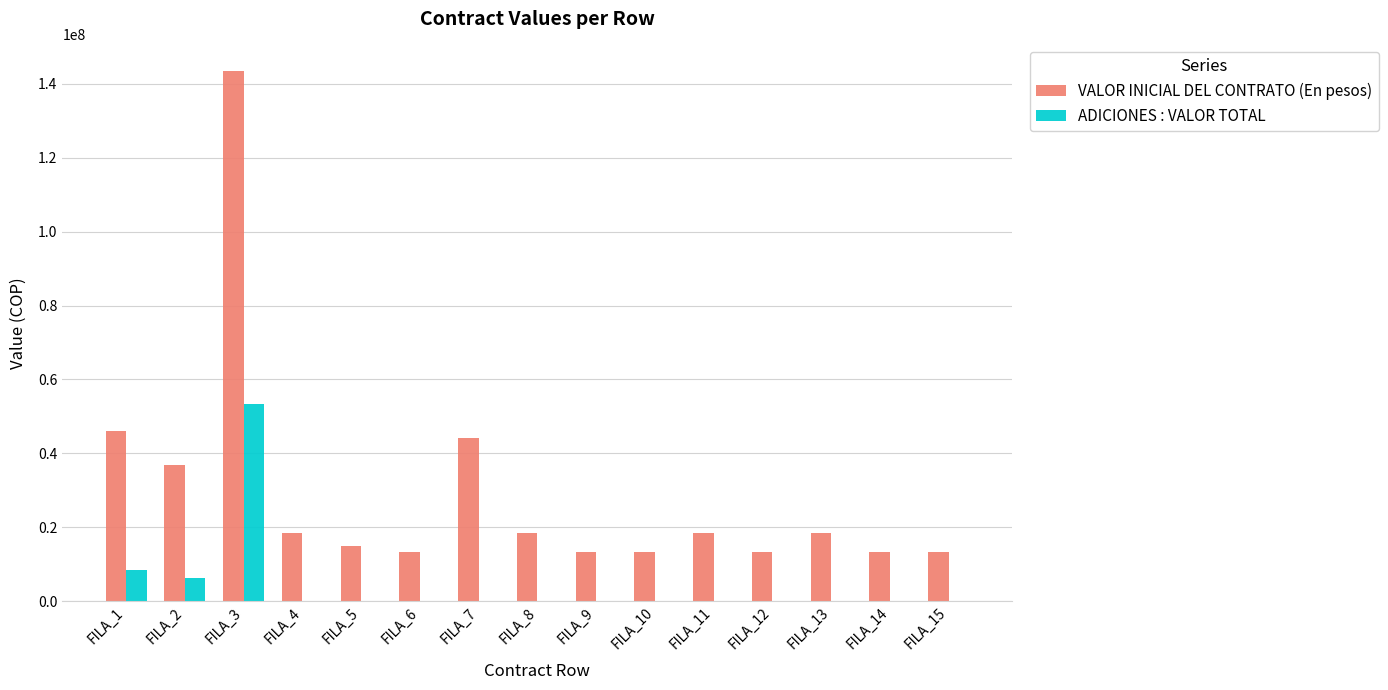

True or false: VALOR INICIAL DEL CONTRATO (En pesos) has a value of 25271056 at FILA_1.

False